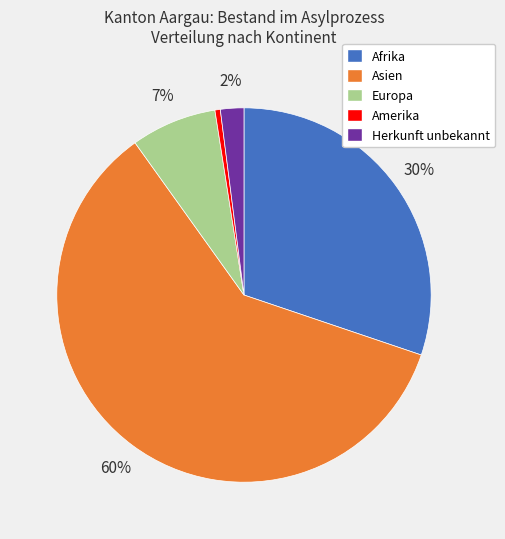

What is the smallest slice in the pie chart?

Amerika